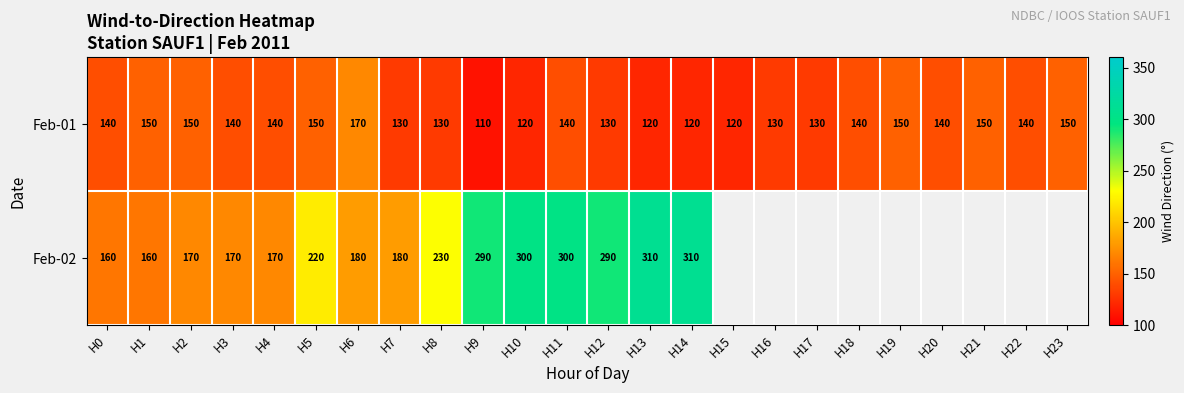

At which category is the sum across all series the highest?

H11